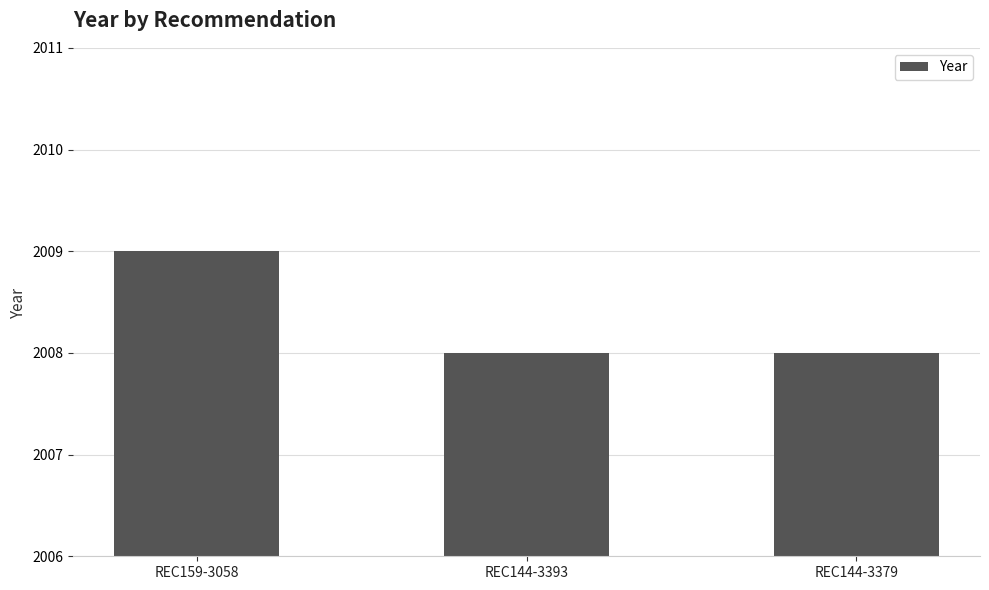

The value at REC159-3058 is 3600. True or false?

False